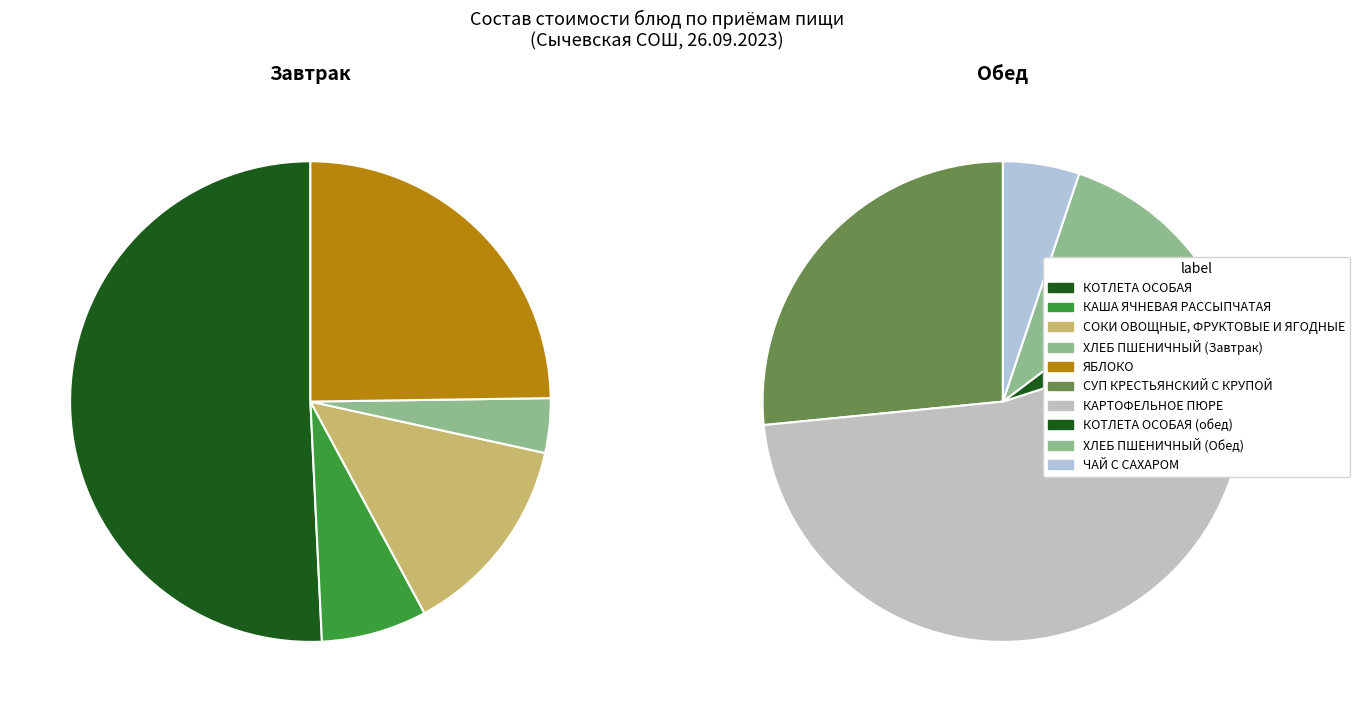

Is there a majority slice in this chart?

No